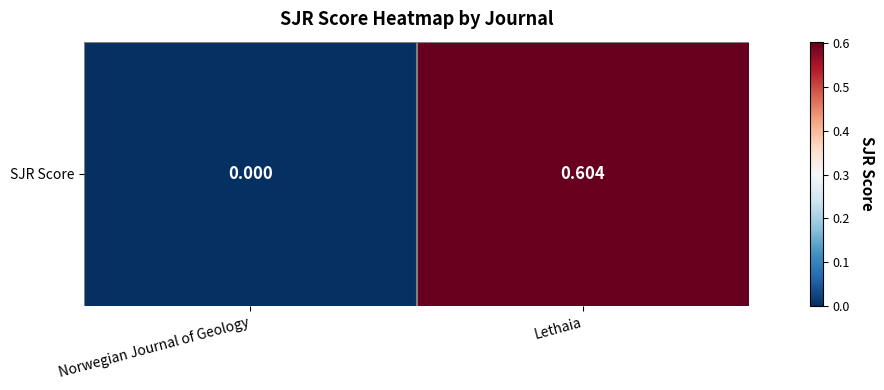

Reading right to left, list all the values displayed in this chart.

0.6	0.0